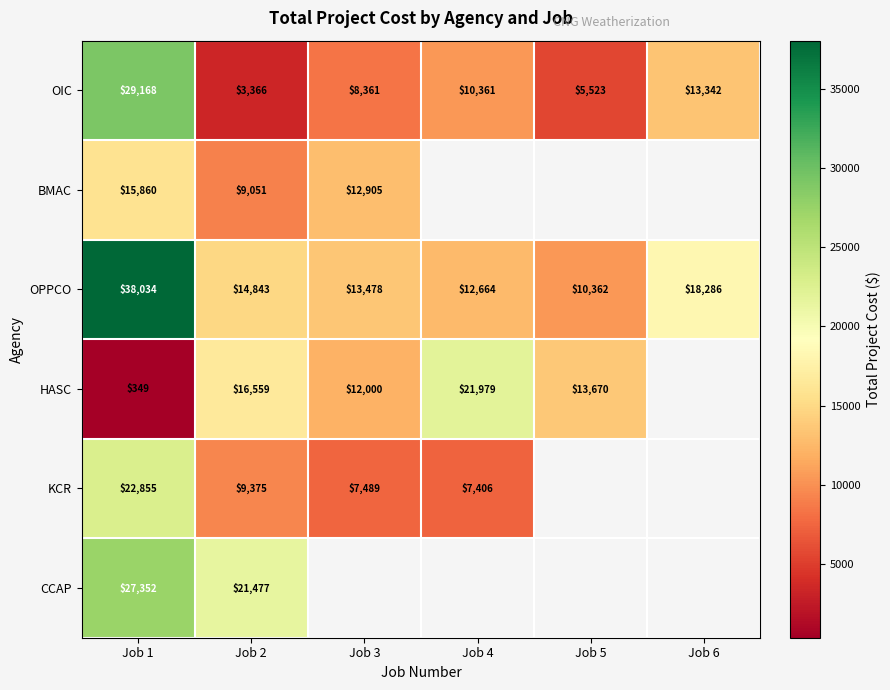

At Job 2, list the series in order from largest to smallest.

CCAP, HASC, OPPCO, KCR, BMAC, OIC